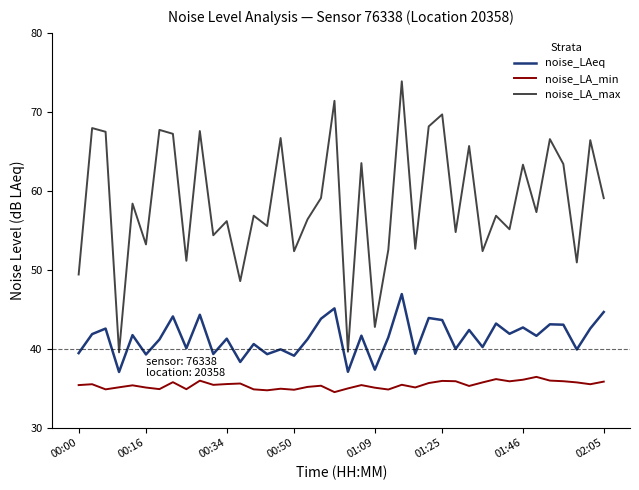

Which series has the largest range (max minus min)?

noise_LA_max